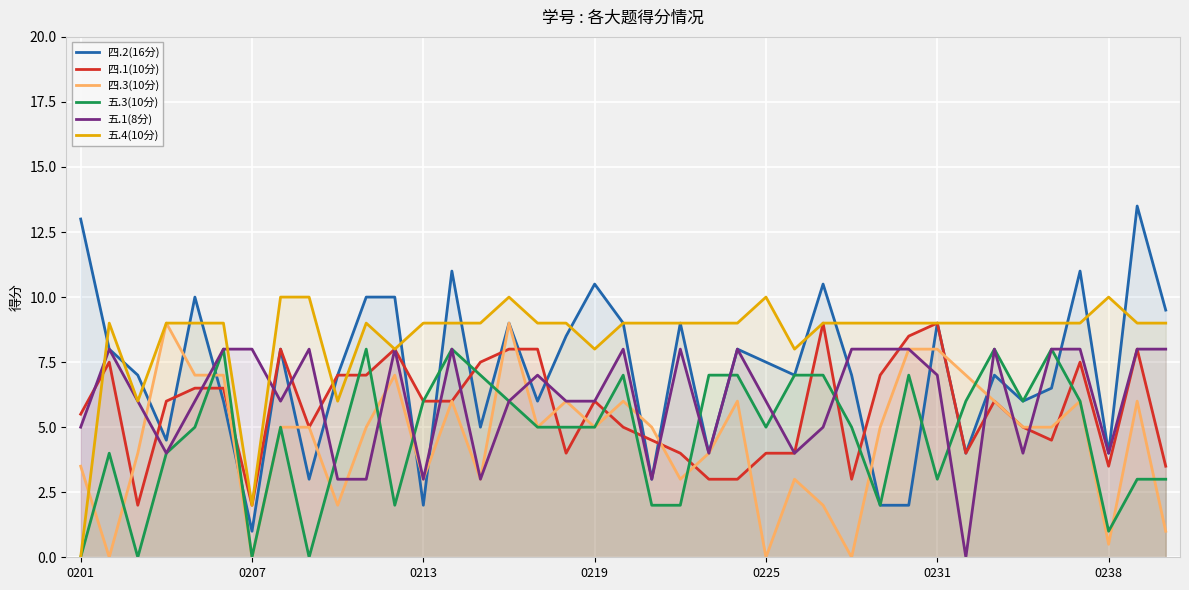

What is the total value across all series at 0231?

45.0